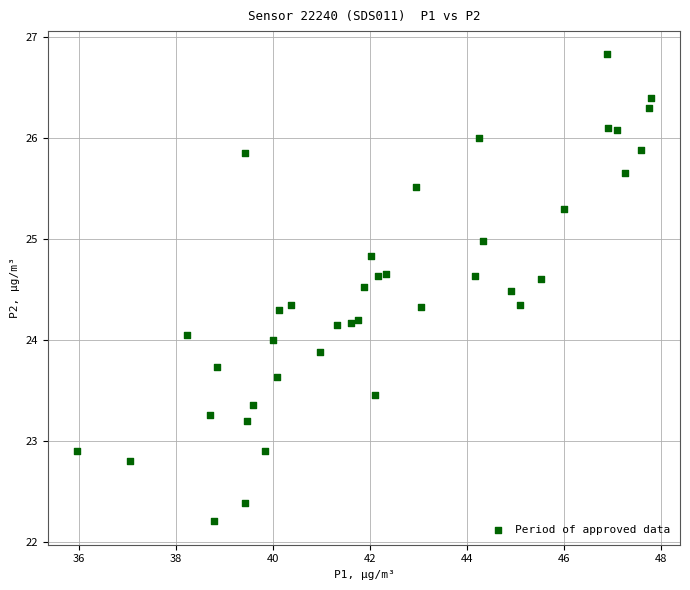

What is the range of X values (max minus min)?

11.8